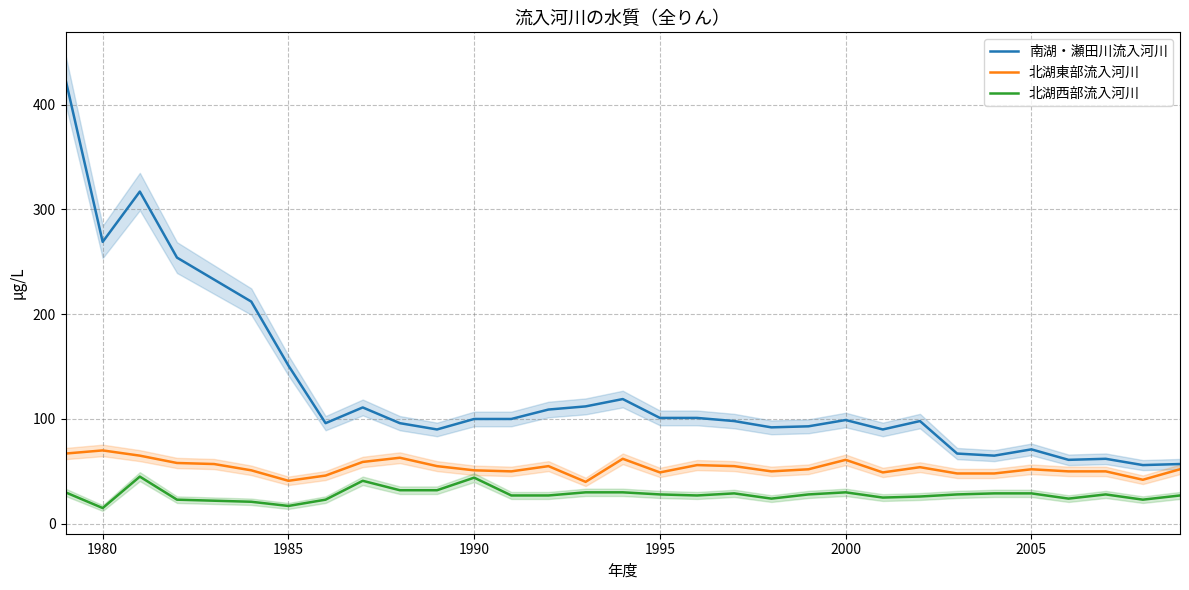

What is the minimum value for 北湖東部流入河川?

40